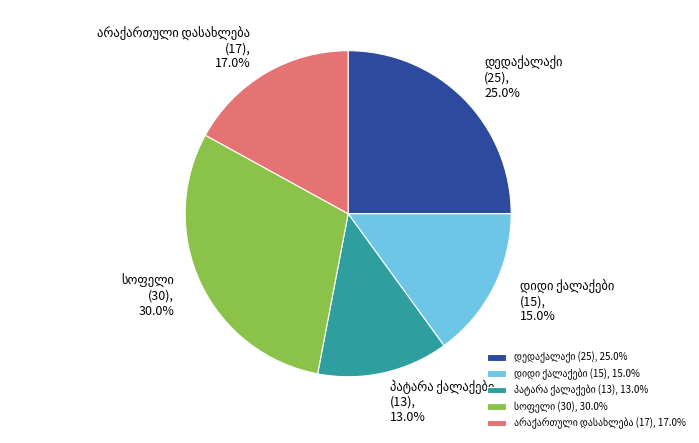

Does any single category account for the majority?

No